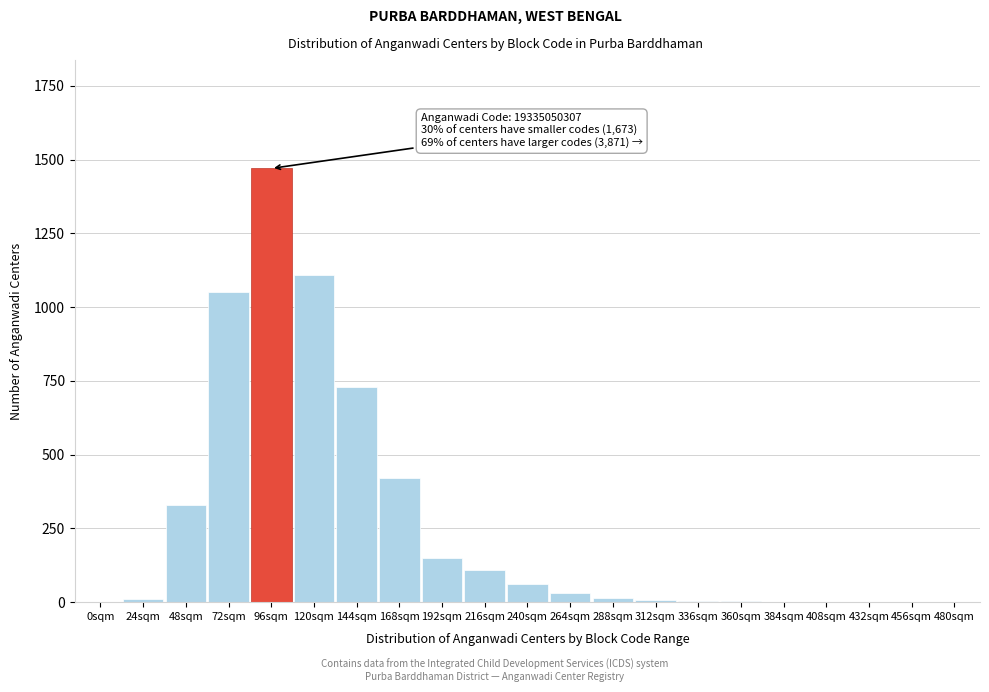

At which category does the chart reach its peak across all series?

96sqm